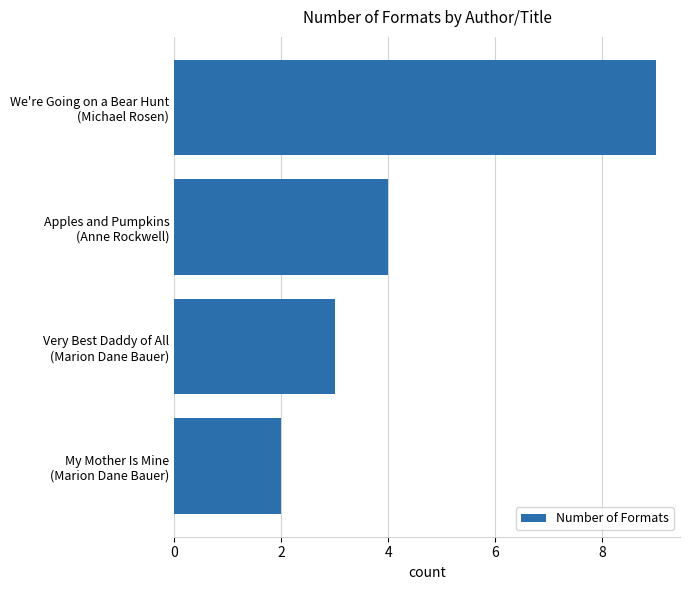

What is the maximum value shown in the chart?

9